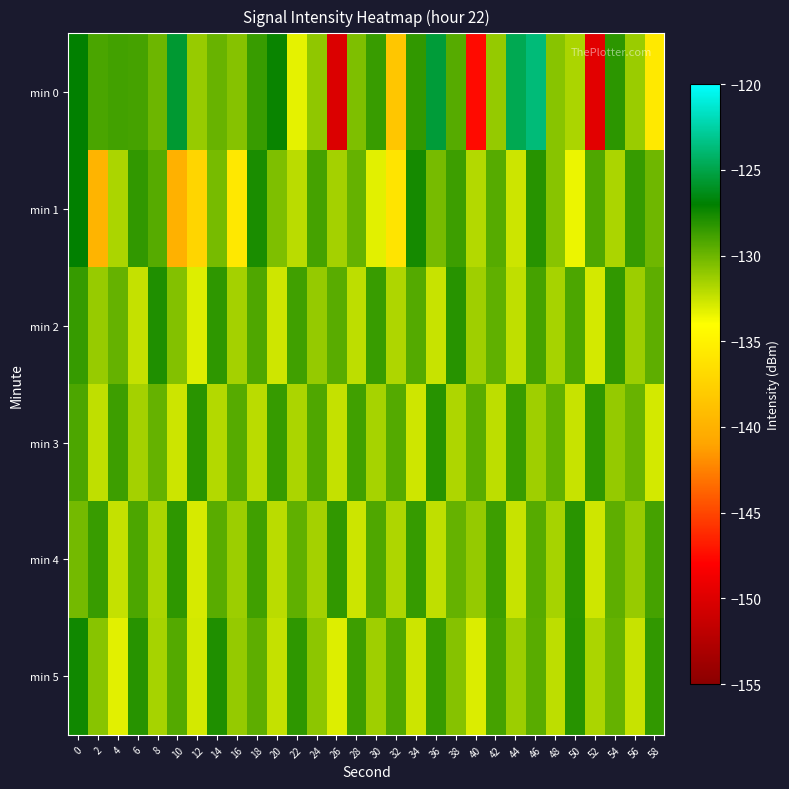

What is the total value across all series at 32?

-796.6